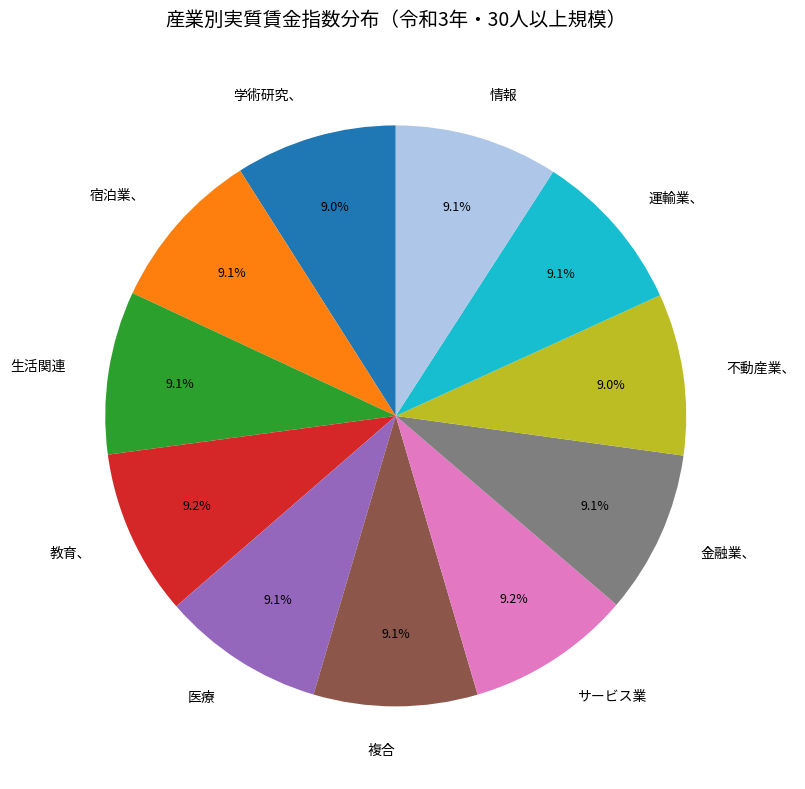

To the nearest percent, what portion does 情報 represent?

9%